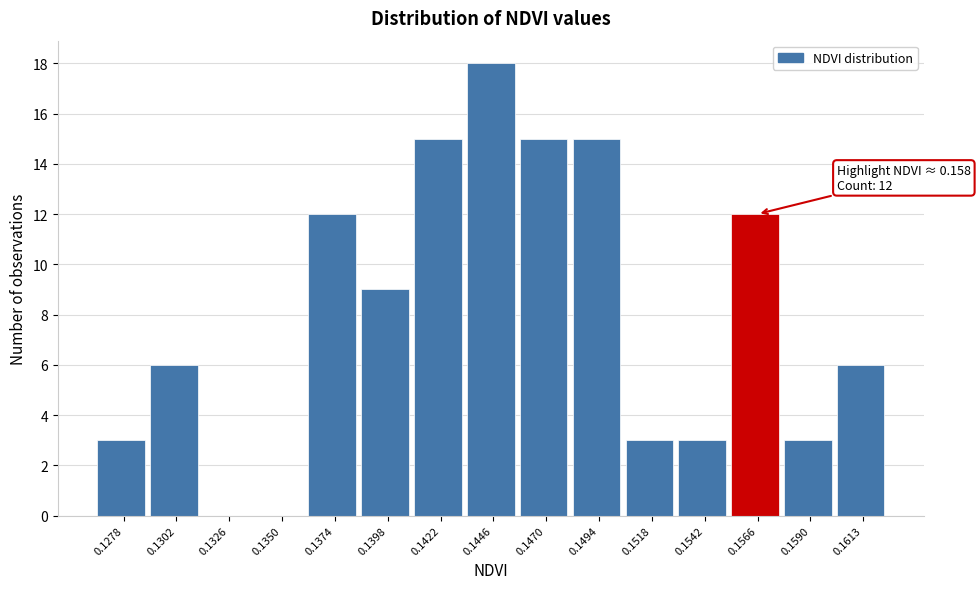

Reading left to right, extract all data points from this chart.

0.1278=3	0.1302=6	0.1326=0	0.1350=0	0.1374=12	0.1398=9	0.1422=15	0.1446=18	0.1470=15	0.1494=15	0.1518=3	0.1542=3	0.1566=12	0.1590=3	0.1613=6